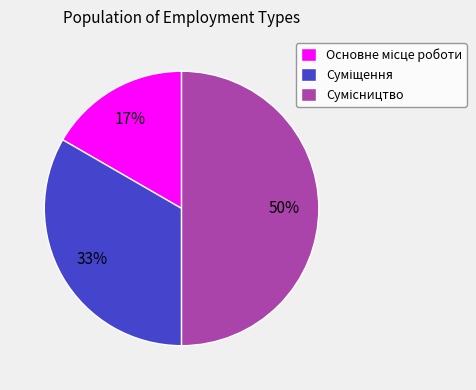

To the nearest percent, what is the average slice percentage?

33%